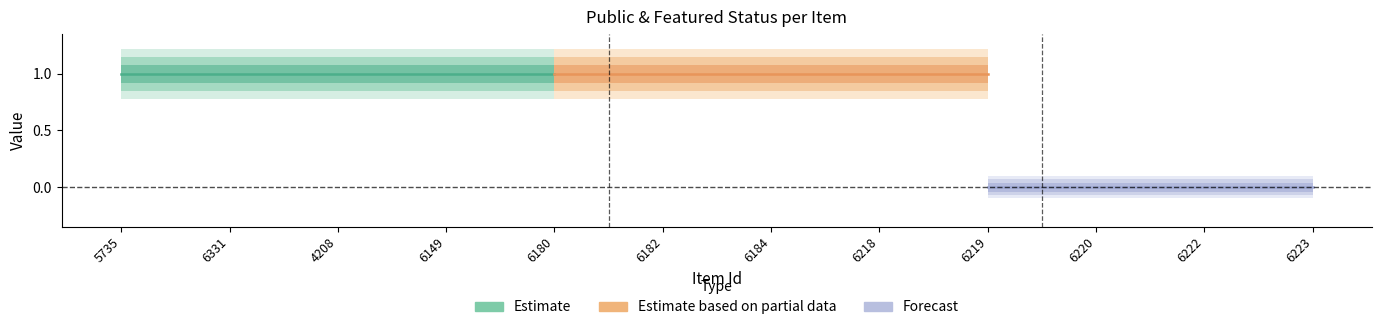

What is the difference between the highest and lowest values at 5735?

1